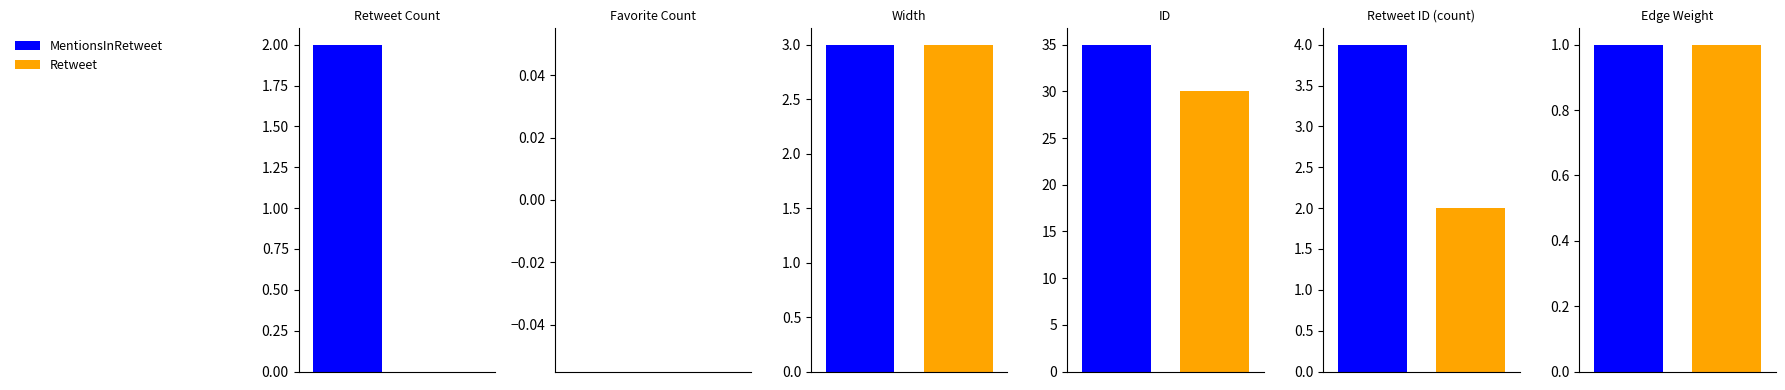

Which series has the largest range (max minus min)?

MentionsInRetweet